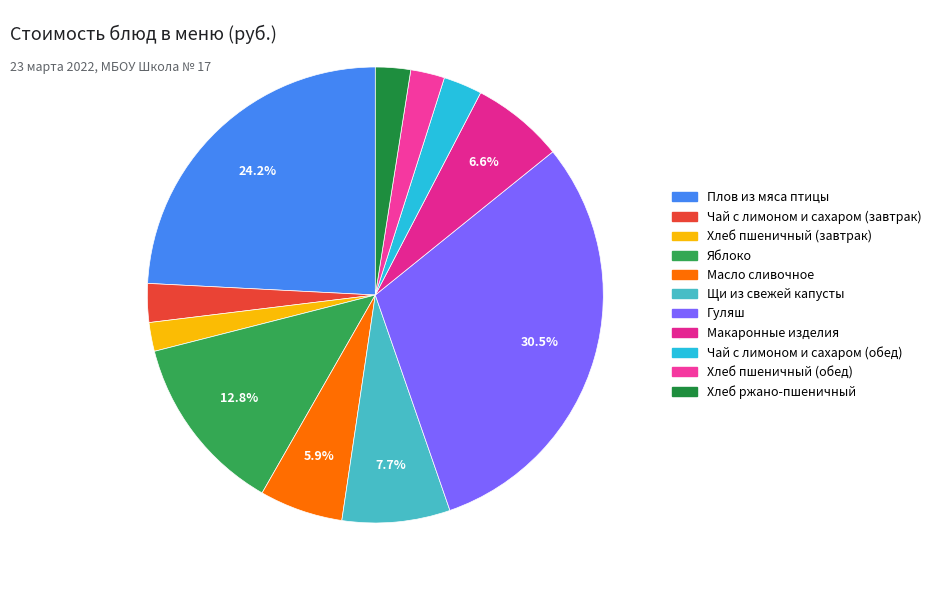

How many segments does this pie chart have?

11